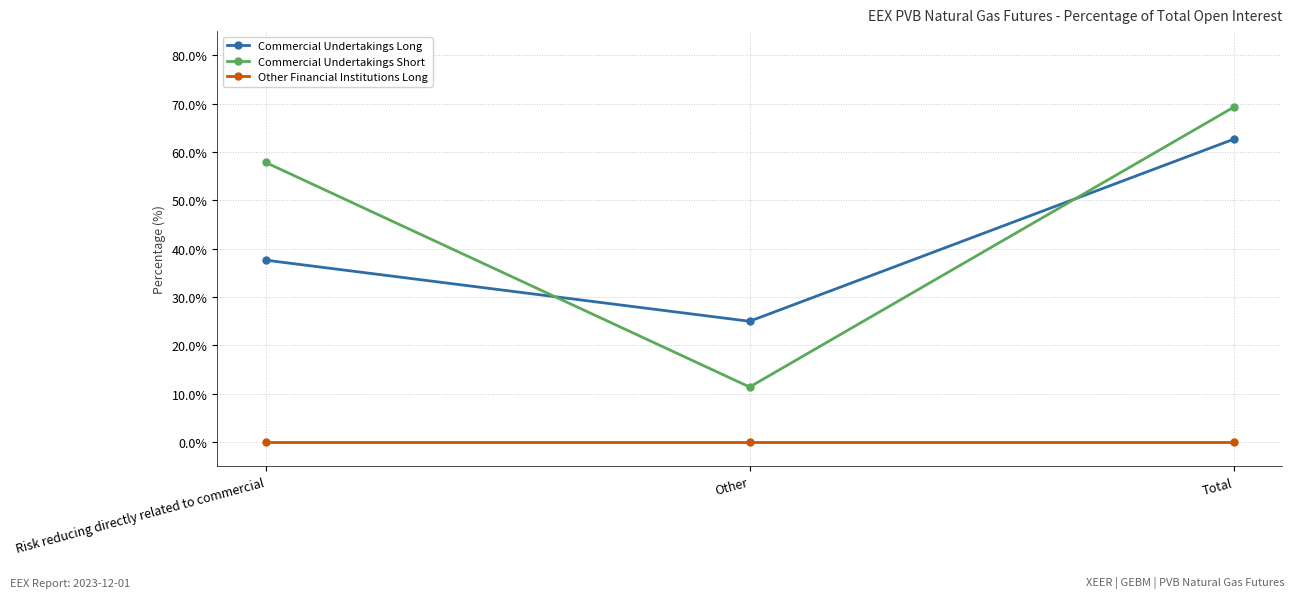

At which label does Commercial Undertakings Long reach its minimum?

Other